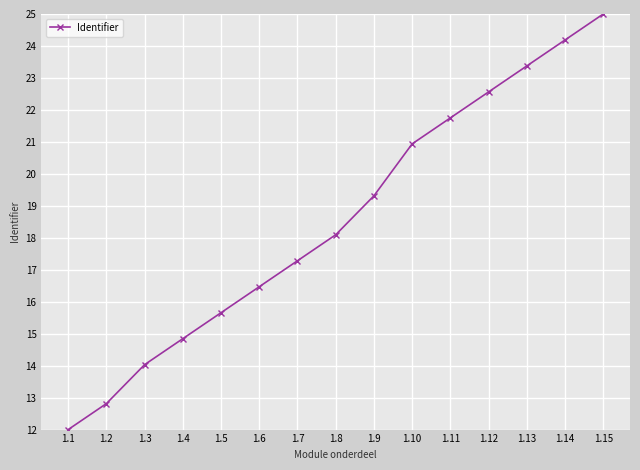

What is the greatest value displayed?

25.0